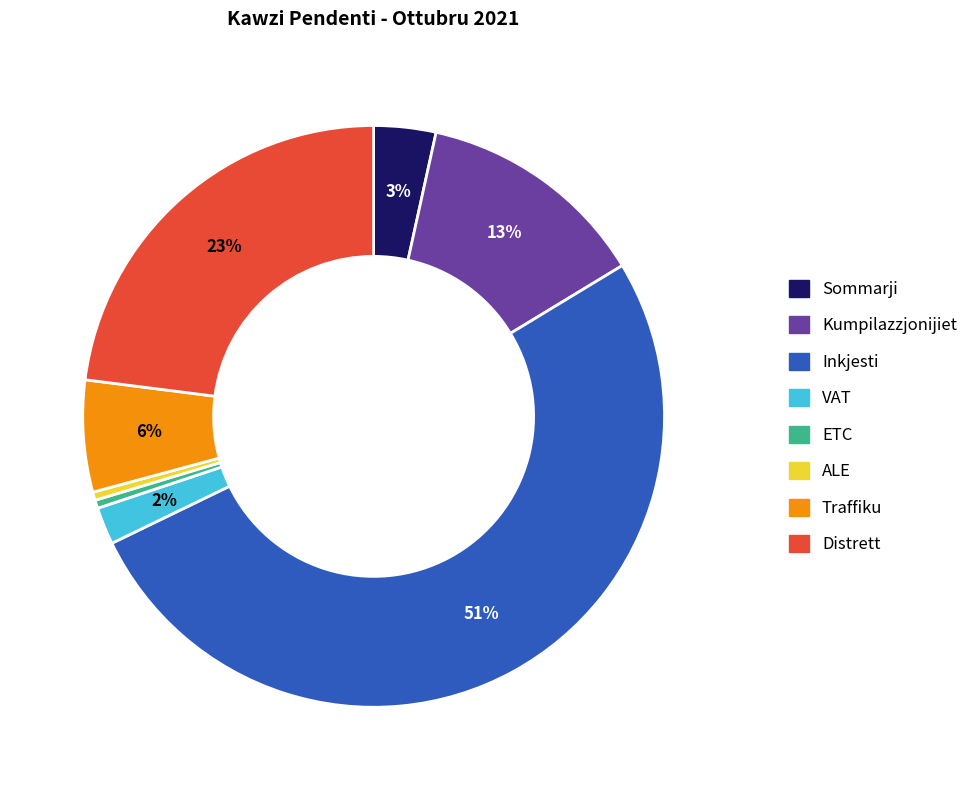

Approximately how many times larger is the value at ALE compared to ETC?

1.0